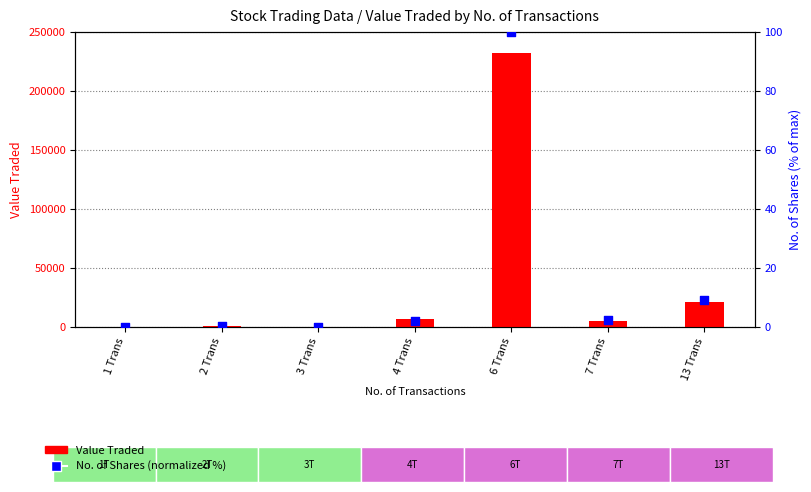

Is the value of Value Traded at 4 Trans greater than the value of No. of Shares (normalized %) at 13 Trans?

Yes